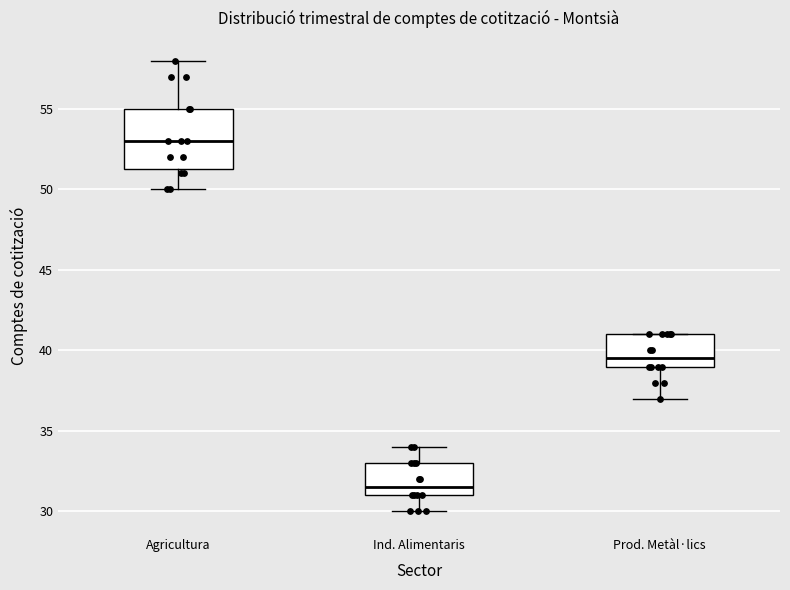

Which box's median line is the highest?

Agricultura